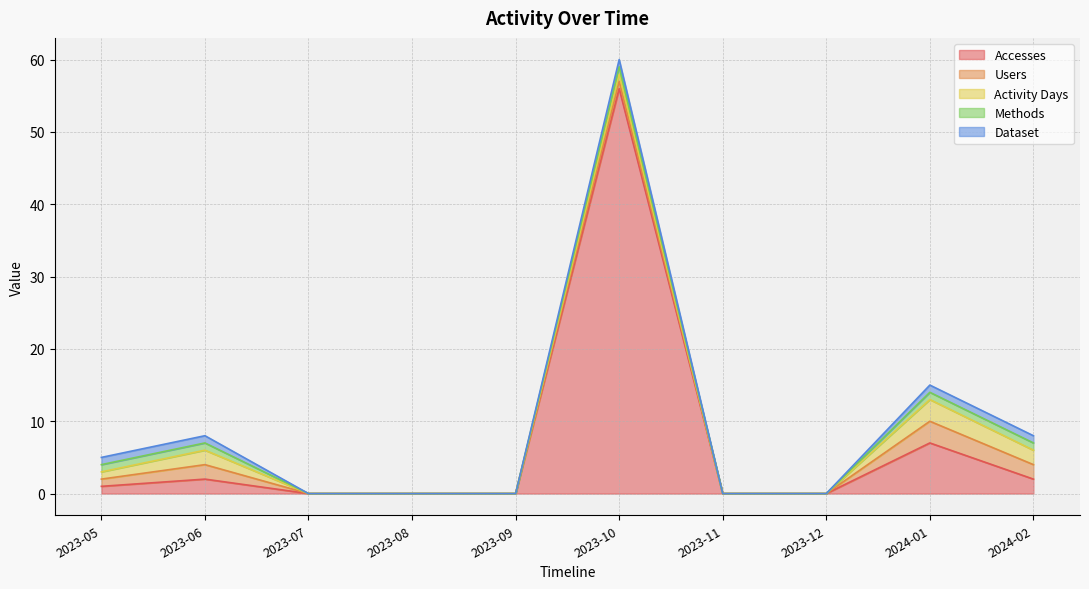

True or false: Methods and Users cross at least once.

False